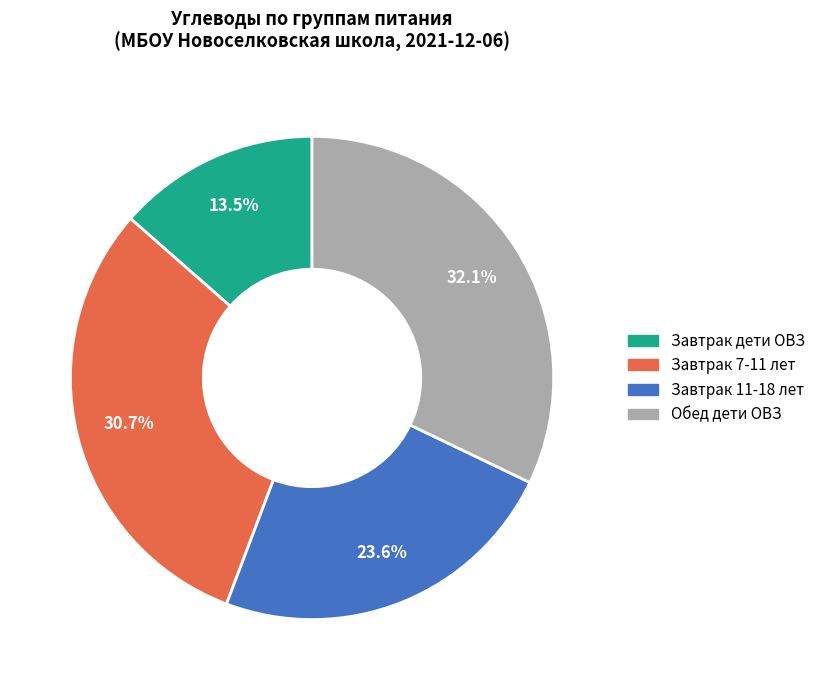

Is there any slice that represents more than half of the pie?

No